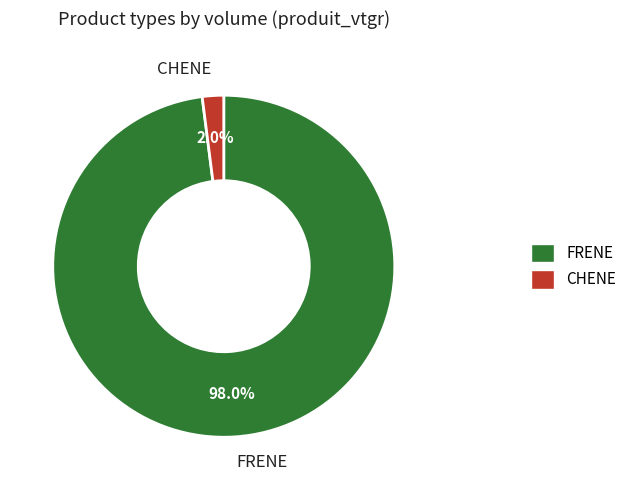

Does any single category account for the majority?

Yes